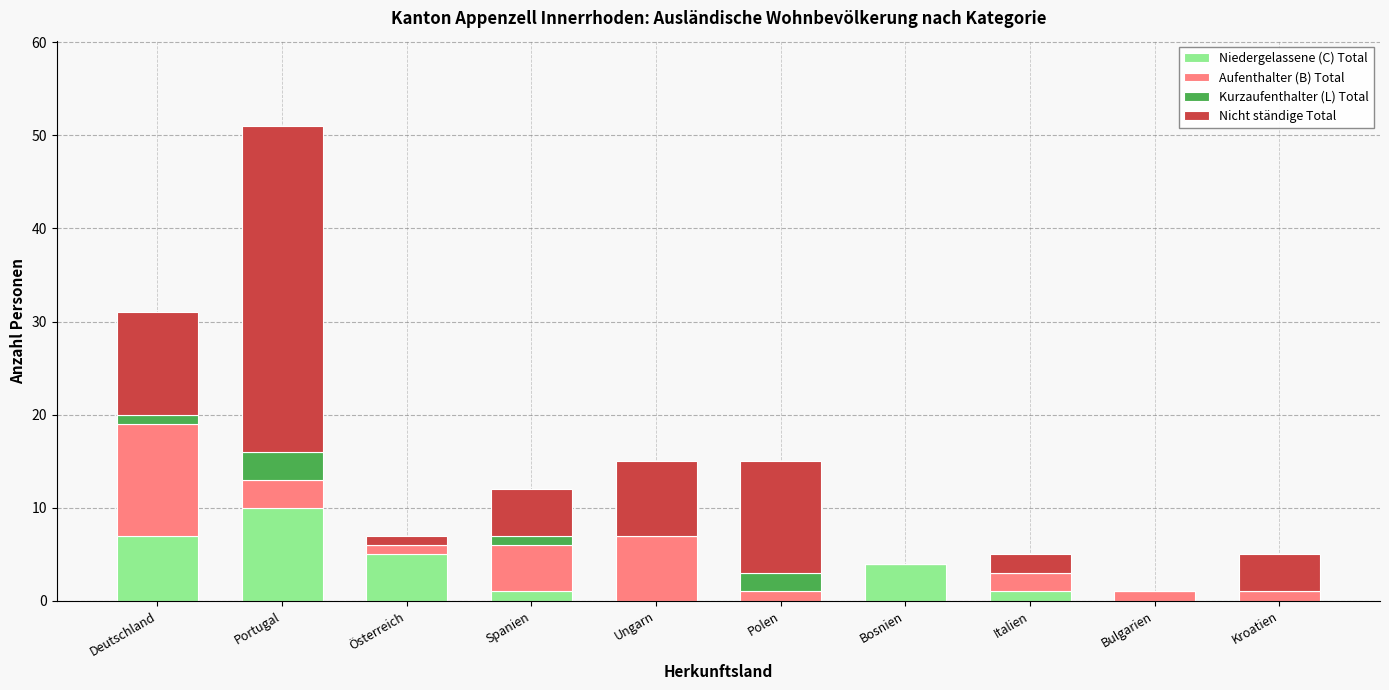

At which category is the sum across all series the highest?

Portugal